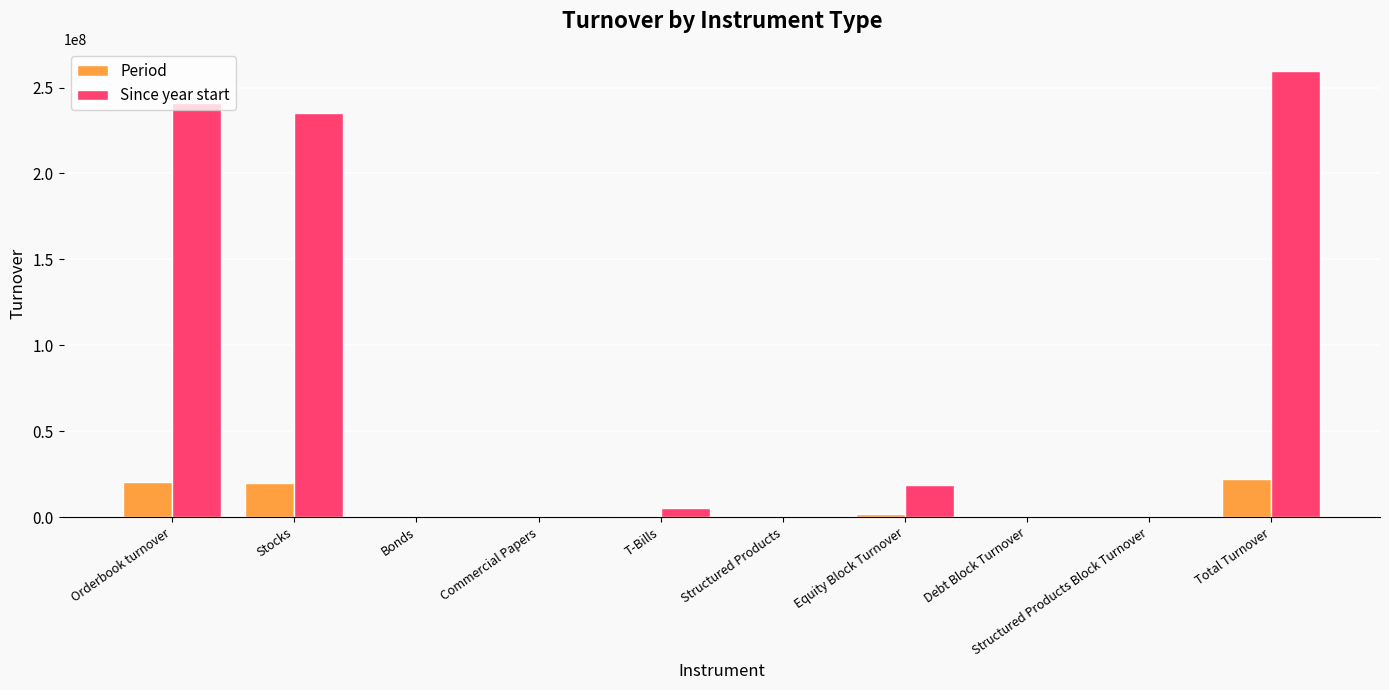

What is the greatest value displayed?

259535497.7